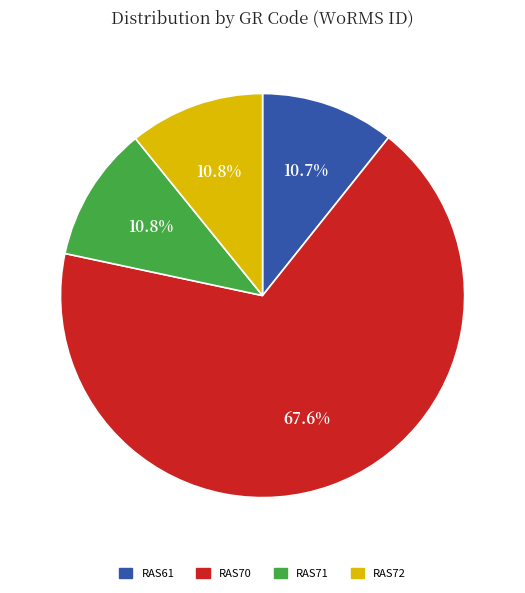

How much of the chart is everything except RAS61?

89.3%